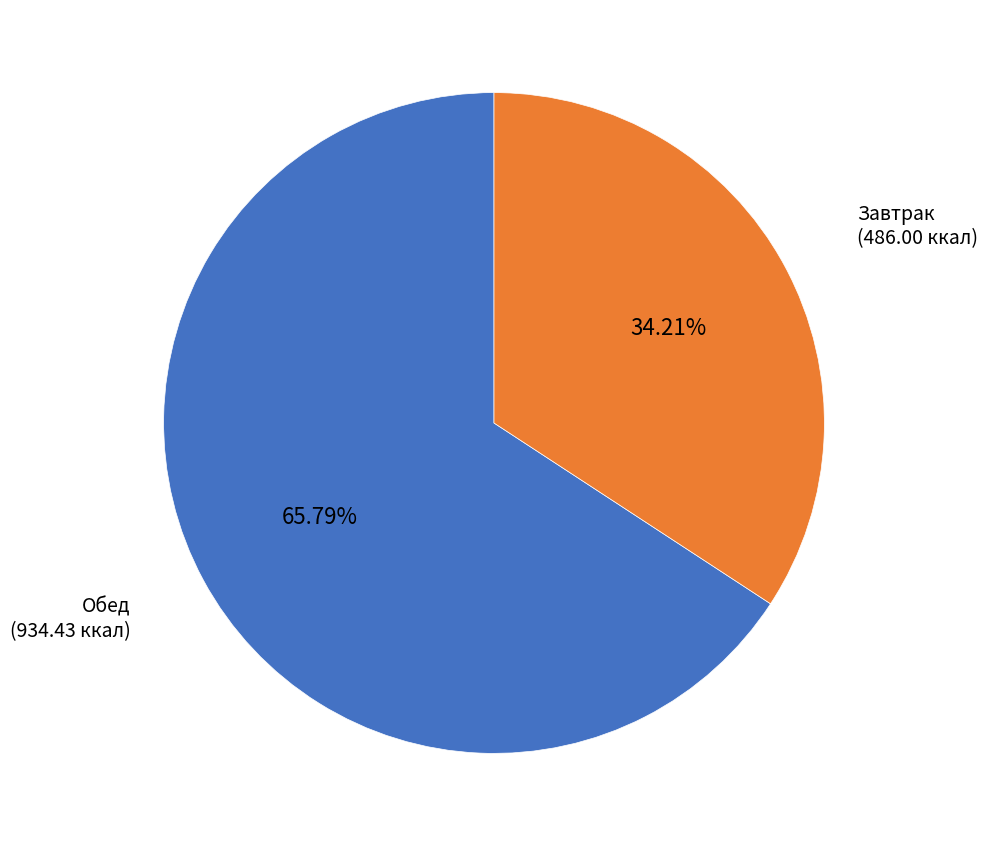

Between Завтрак and Обед, which is larger?

Обед